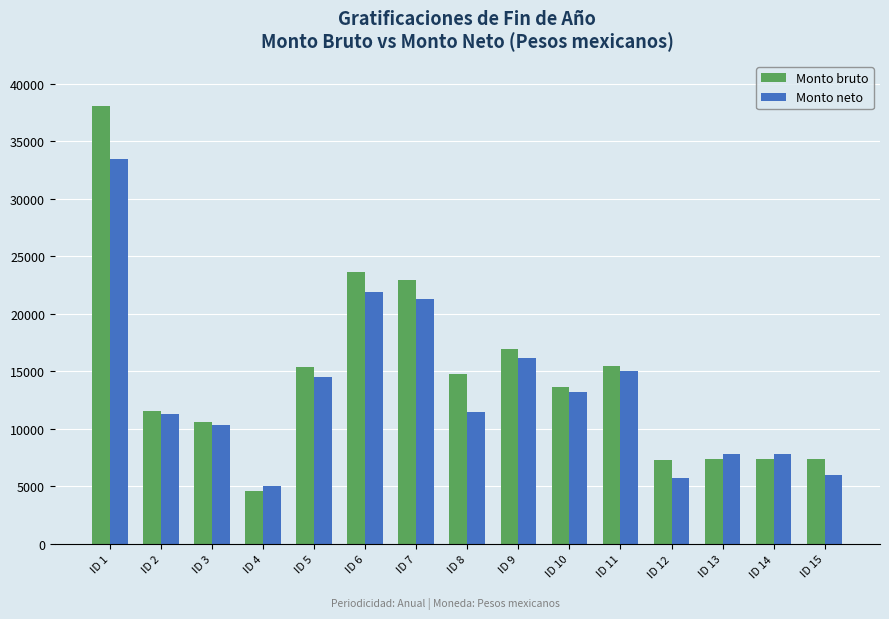

How many values in the Monto bruto series exceed 13626?

8